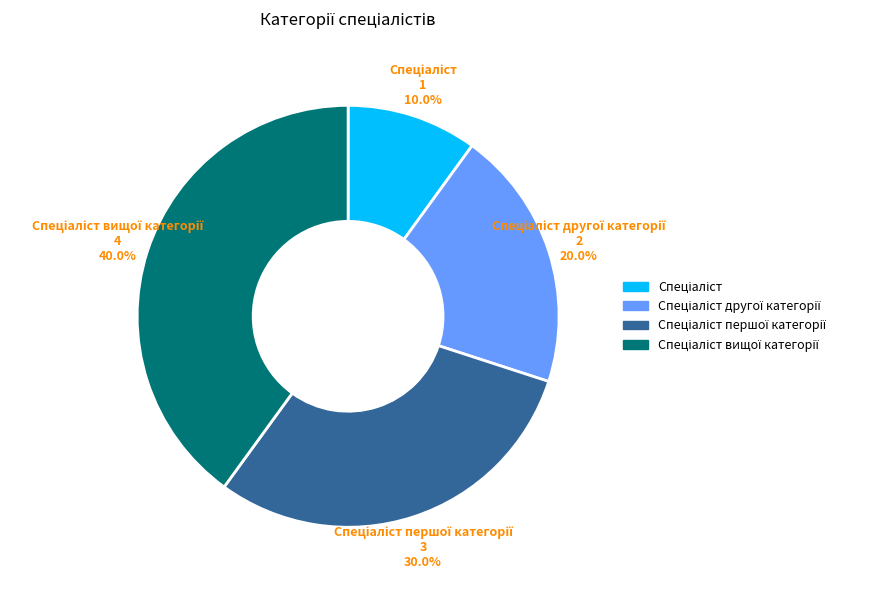

Does any single category account for the majority?

No